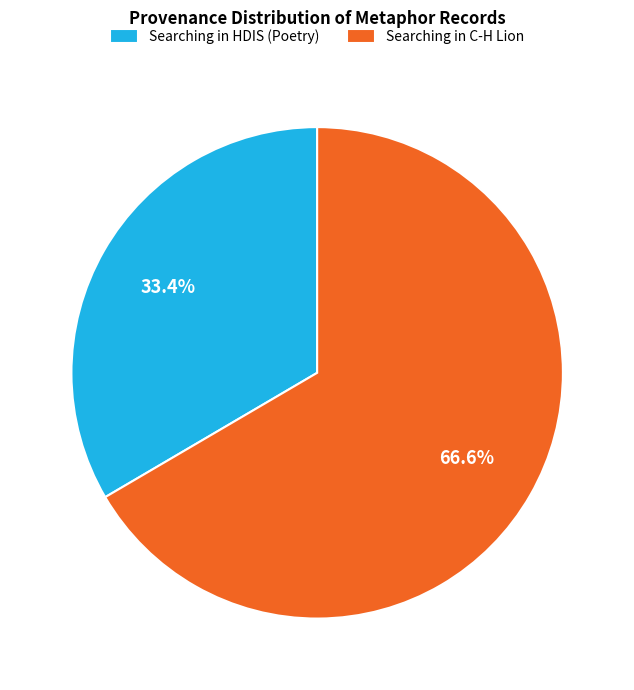

To the nearest percent, what is the combined percentage of Searching in C-H Lion and Searching in HDIS (Poetry)?

100%